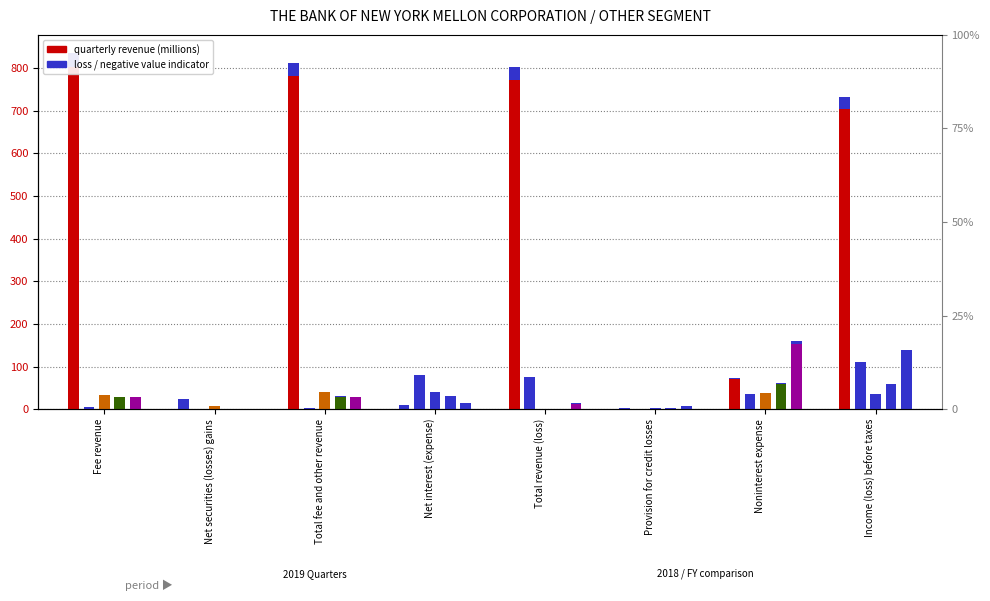

At which label is 3Q19 closest to 17?

Fee revenue